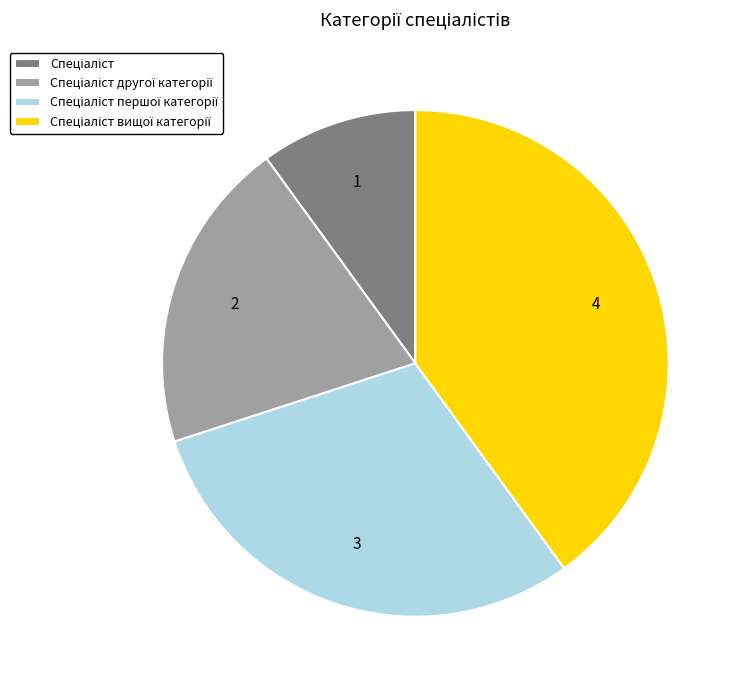

Is there any slice that represents more than half of the pie?

No